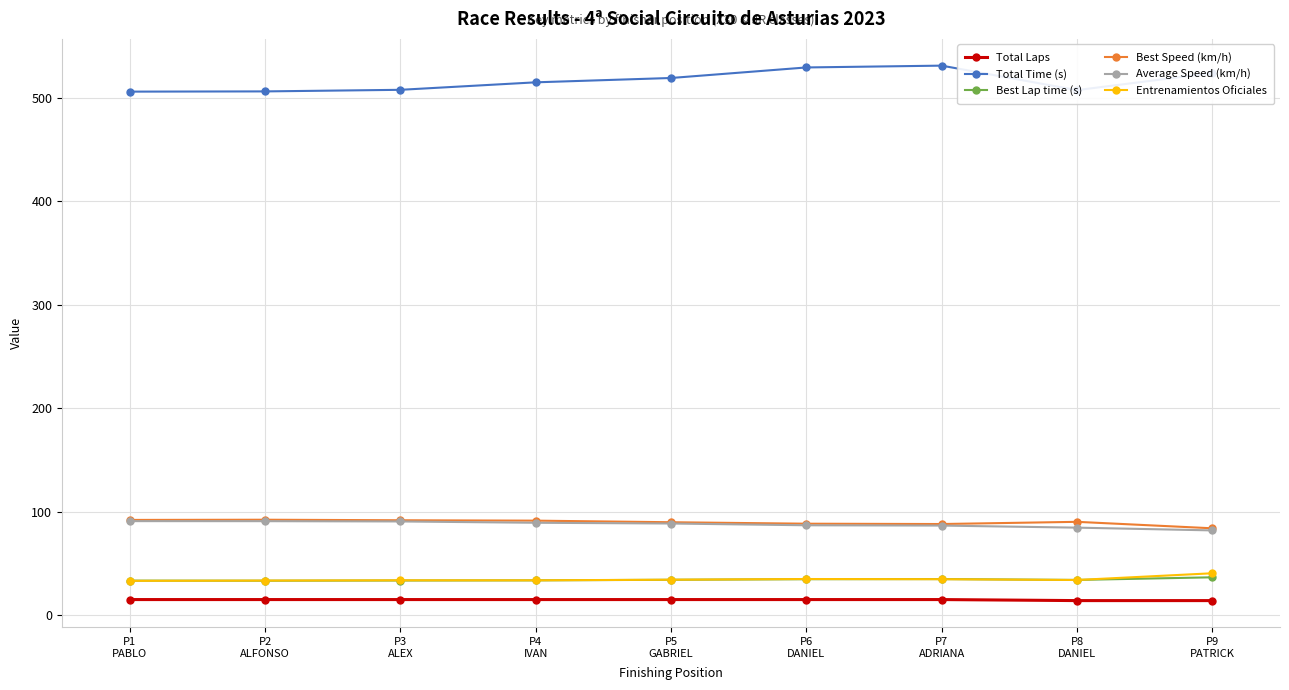

What position from the left is P1
PABLO?

1